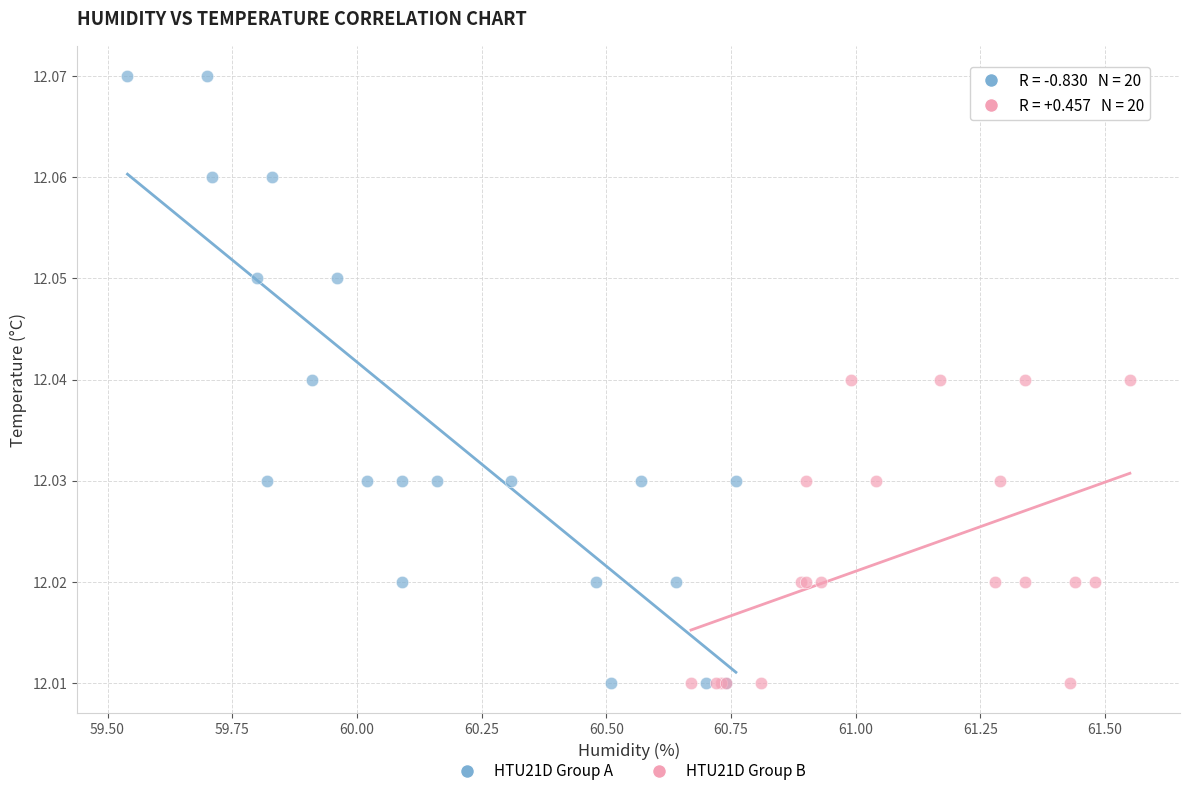

Which series has the widest spread of Y values?

HTU21D Group A